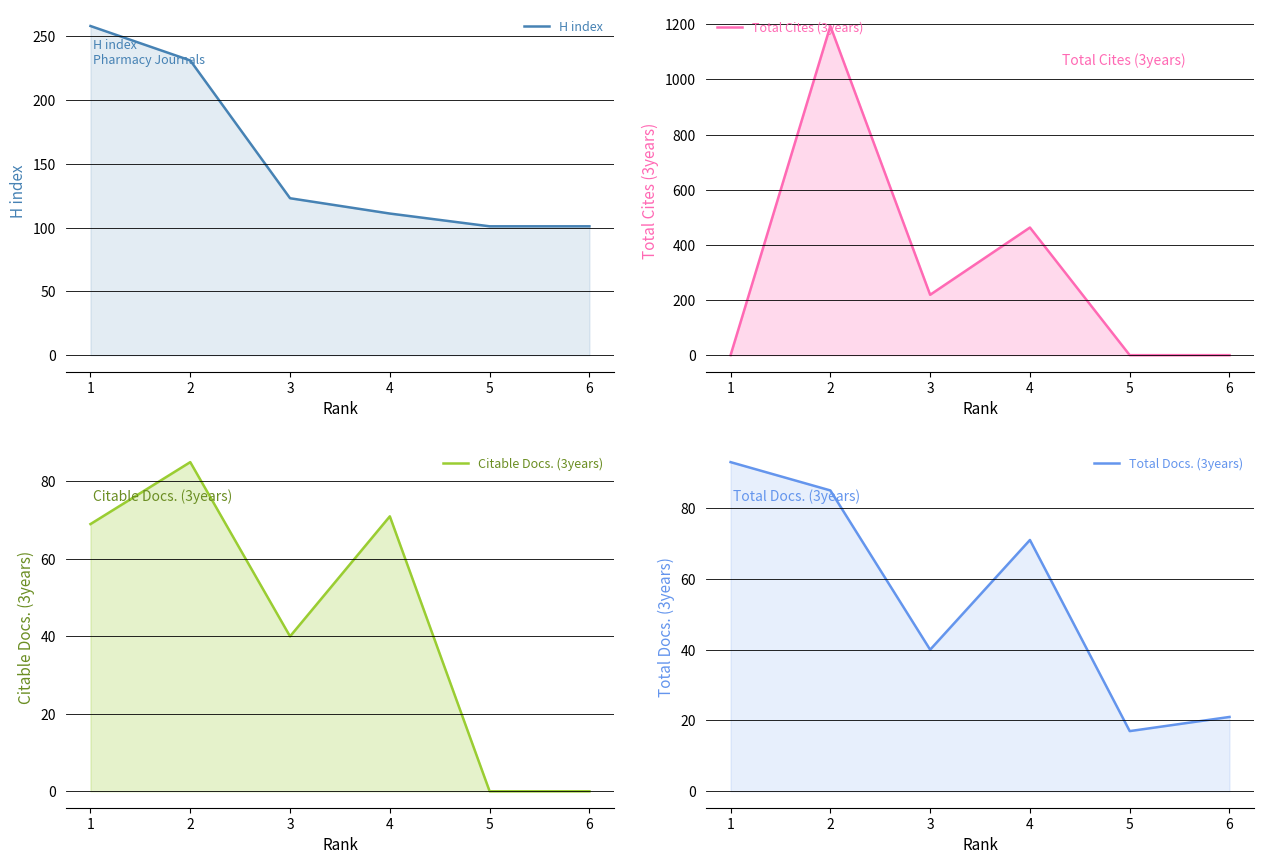

What is the greatest value displayed?

1194